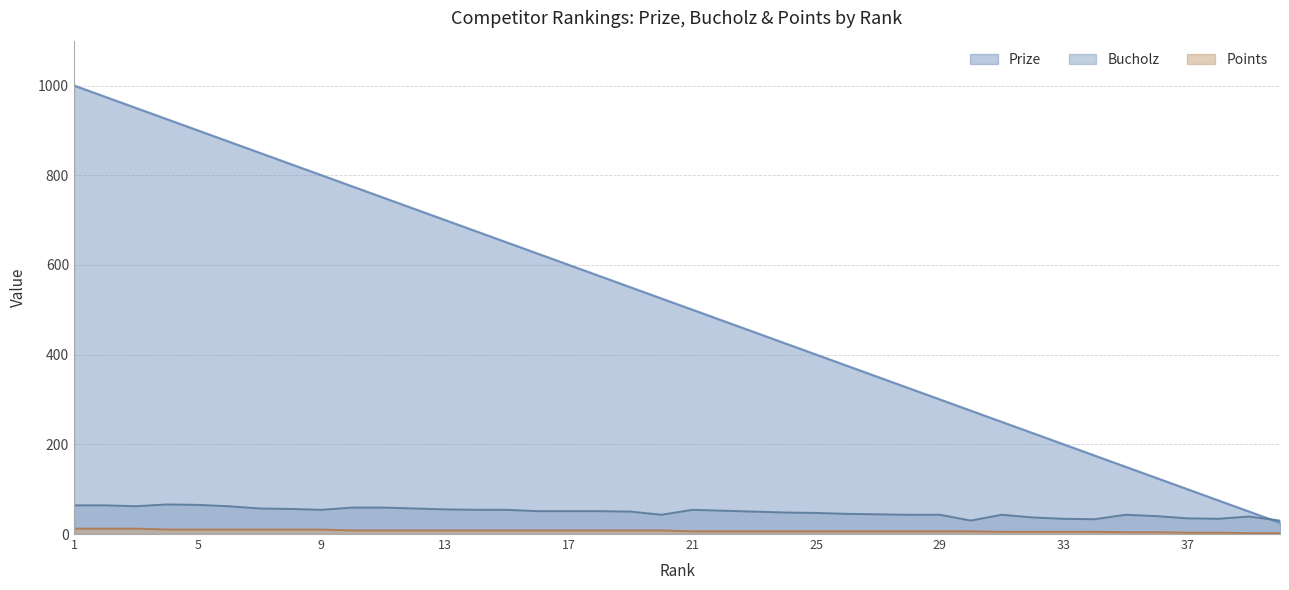

Is it true that Points equals 2 at 16?

False